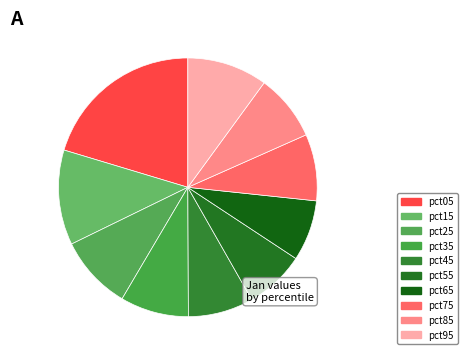

How much of the chart is everything except pct65?

92.4%